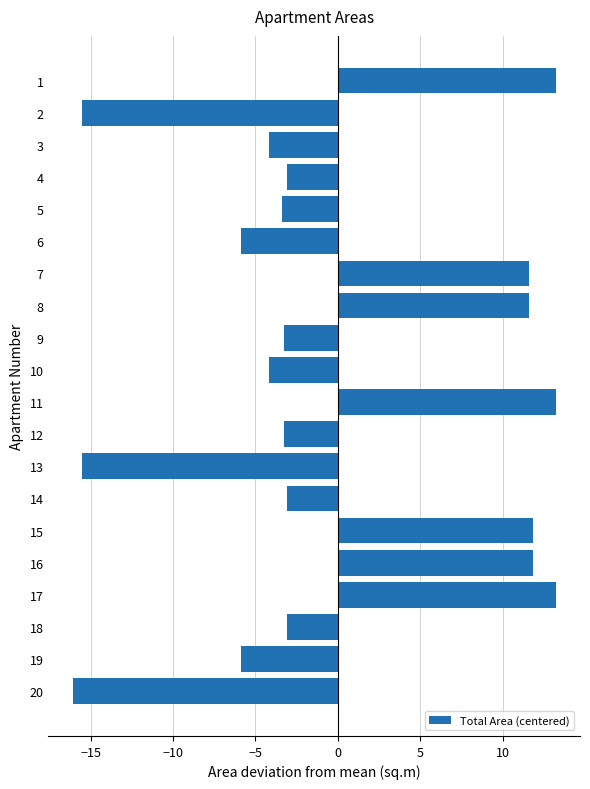

What is the value of the 12th bar from the top?

-3.3